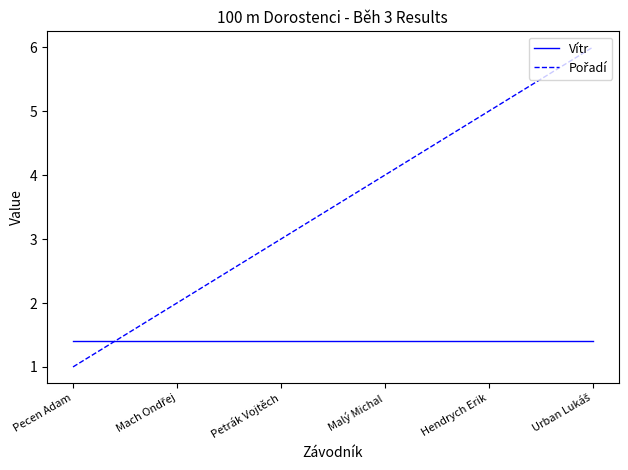

What position from the right is Pecen Adam?

6